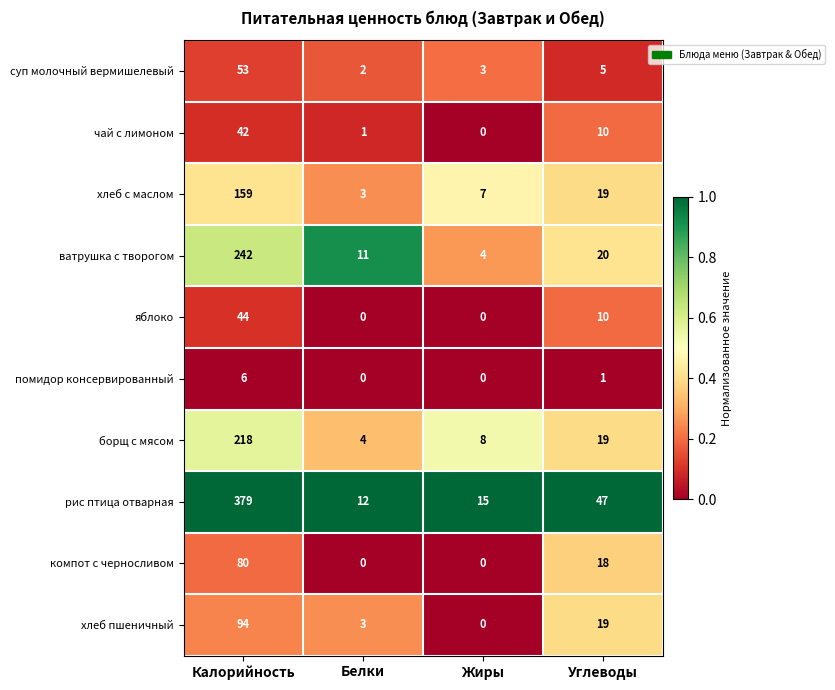

What is the maximum value shown in the chart?

379